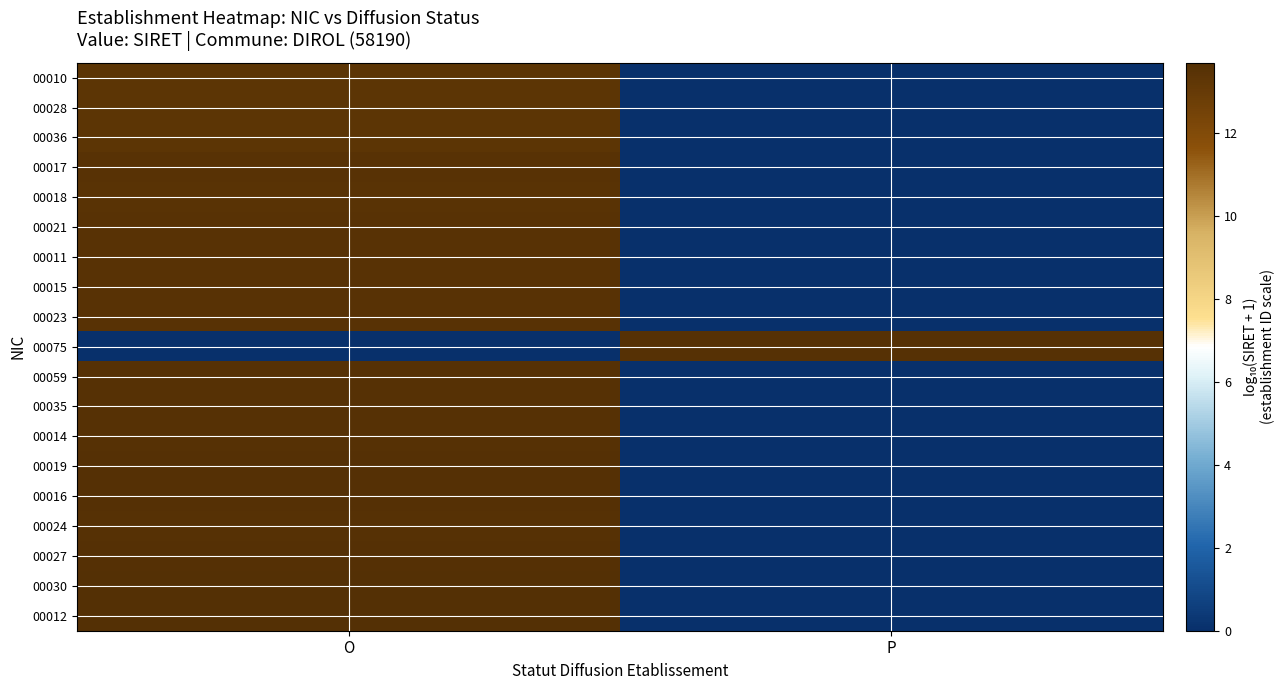

Which category has the highest value across all series?

O